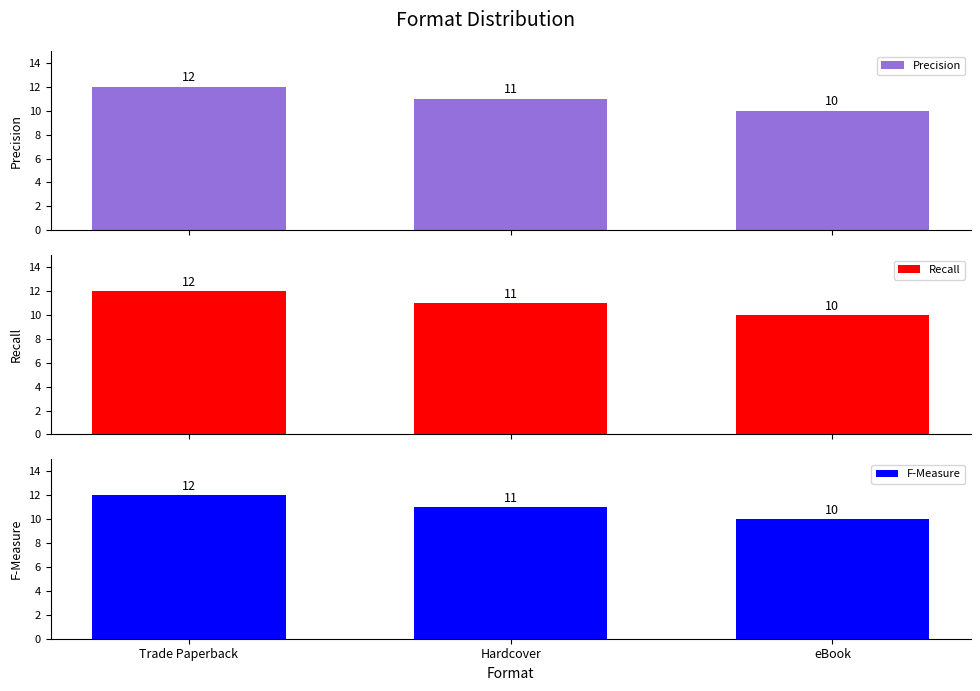

Rank the categories by Recall value from lowest to highest.

eBook, Hardcover, Trade Paperback